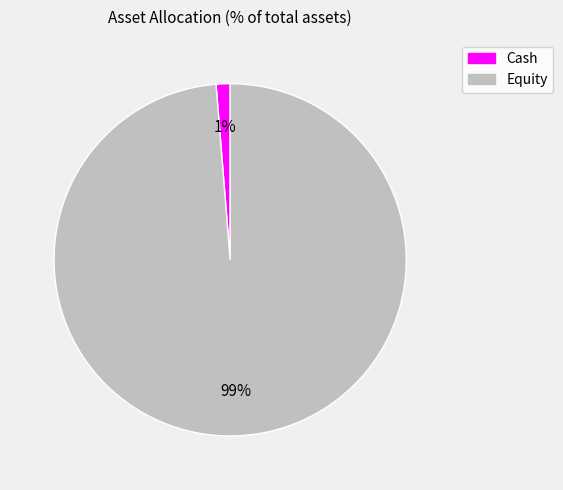

The Equity slice represents 99% of the pie. True or false?

True